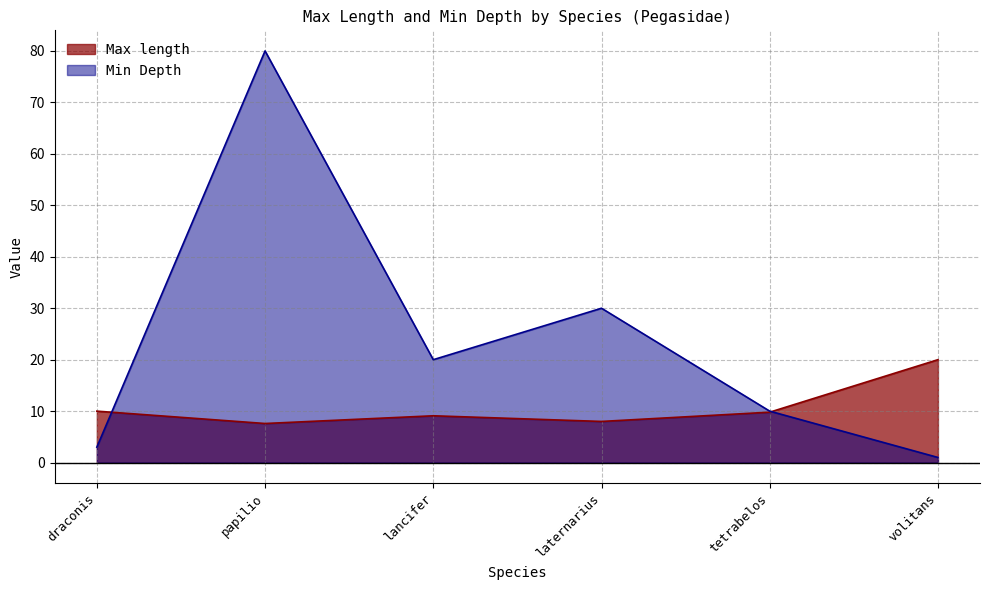

What is the difference between the highest and lowest values at papilio?

72.4